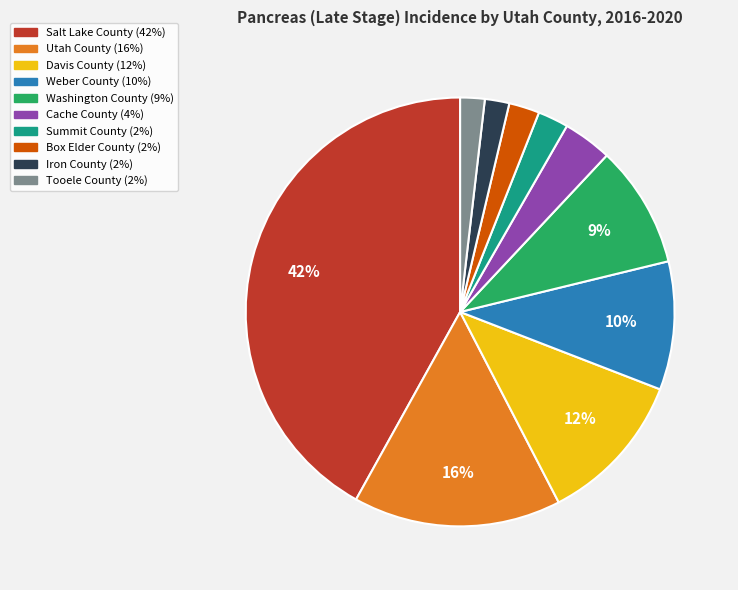

Is the sum of Summit County and Salt Lake County greater than half?

No